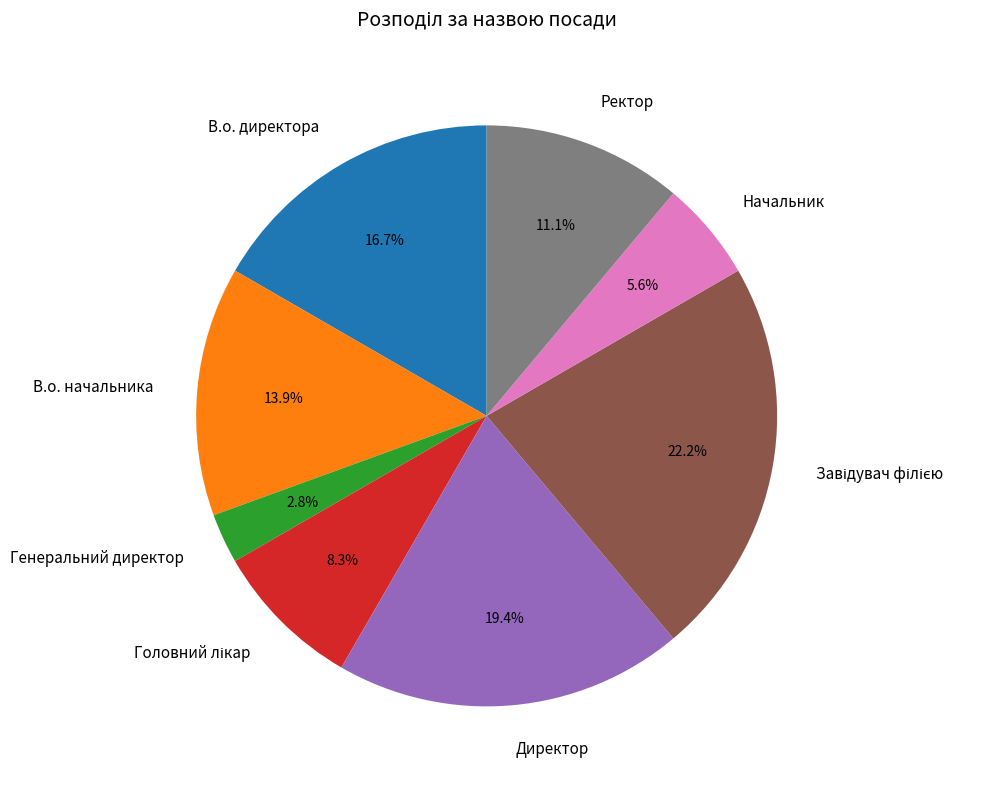

To the nearest percent, what percentage of the pie is В.о. директора?

17%